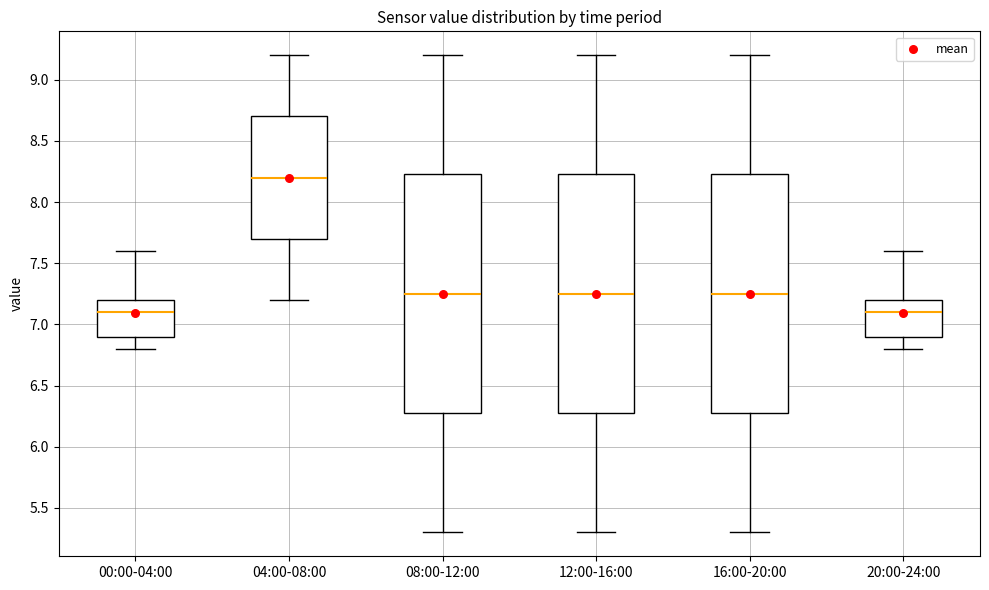

Where is the lower edge of the box for 00:00-04:00 on the y-axis? The values are not printed on the chart, so give them approximately, as read against the axis.

6.90